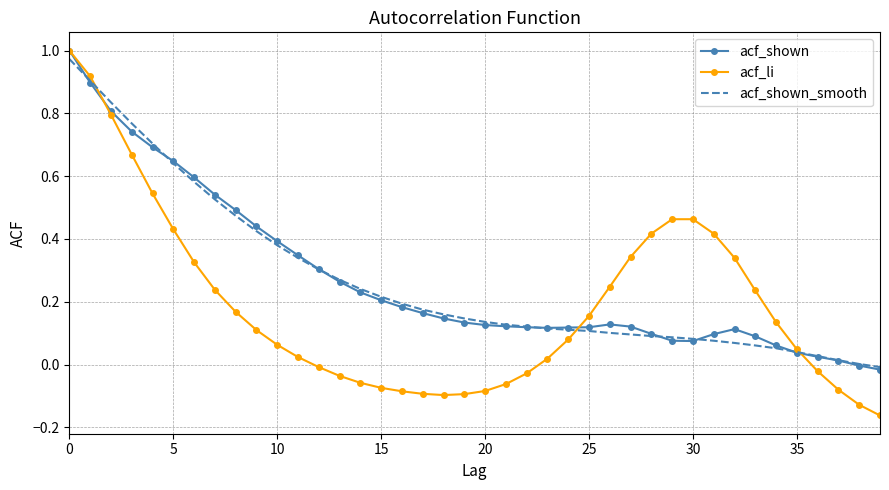

Which series has the widest spread of values?

acf_li